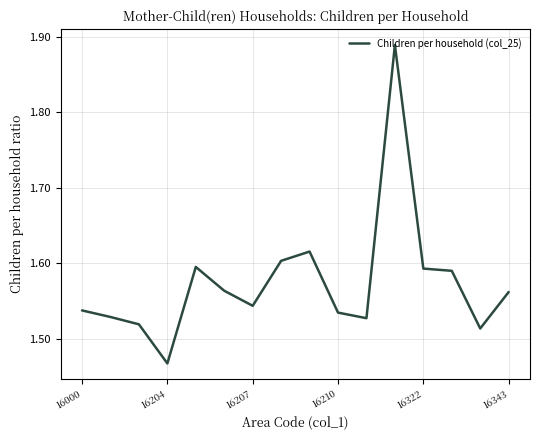

Count the number of categories in the chart.

16